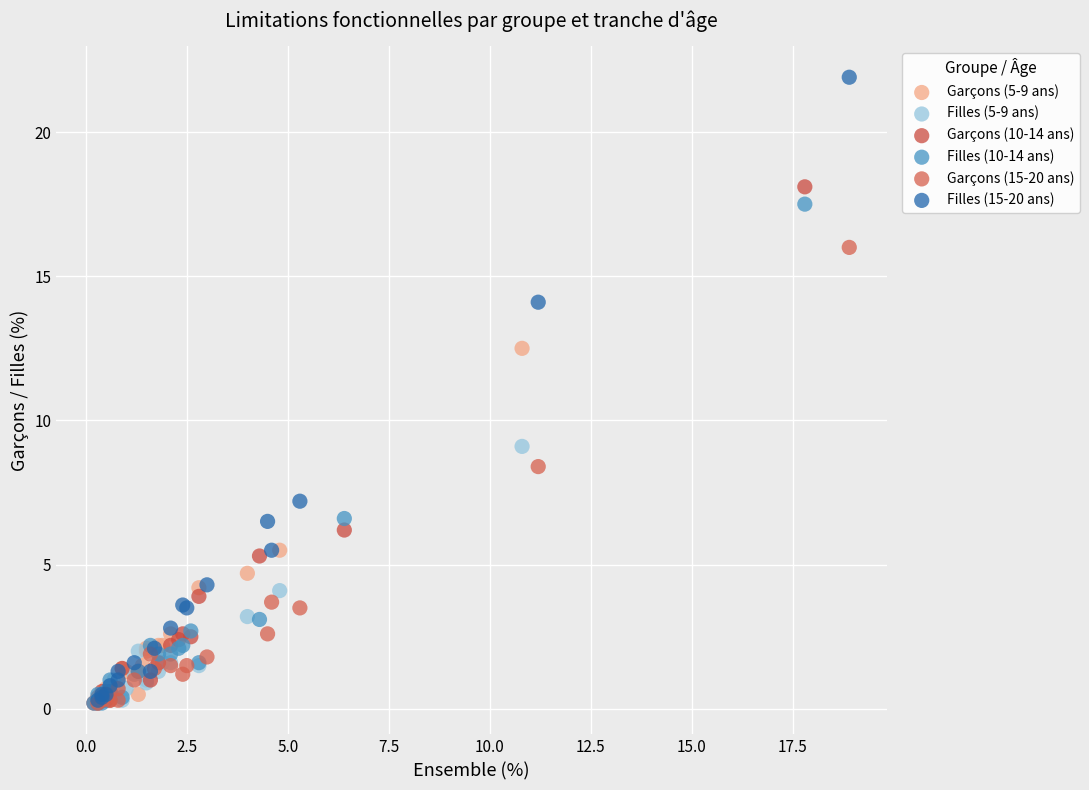

Which series has the widest spread of Y values?

Filles (15-20 ans)